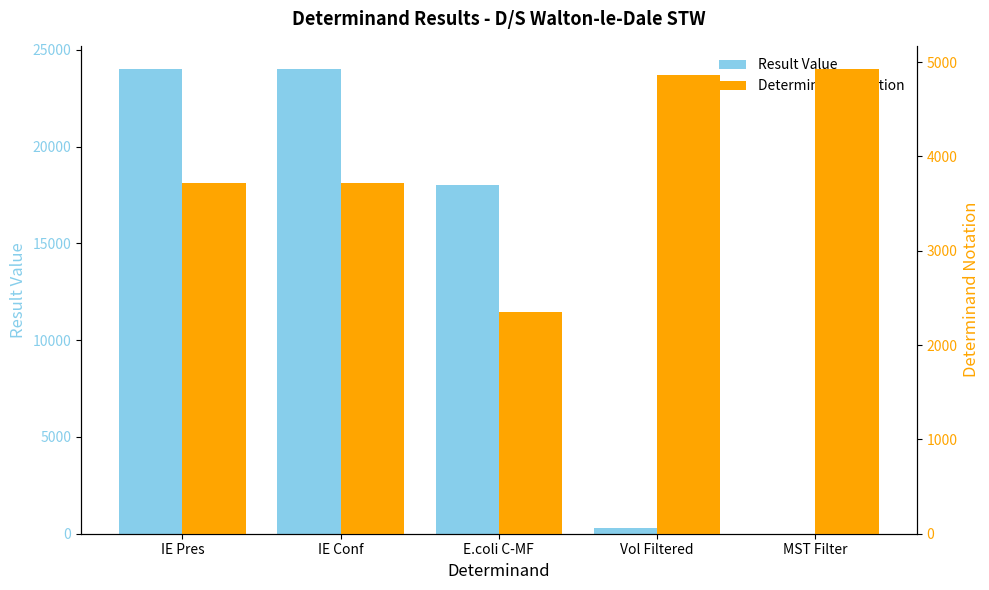

What is the label of the 3rd bar from the right?

E.coli C-MF